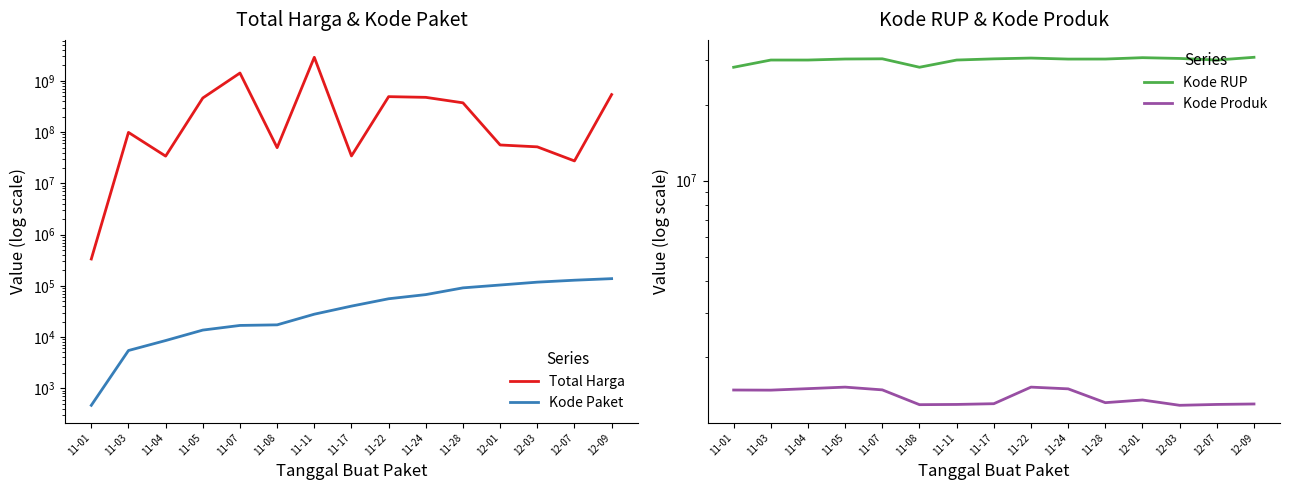

At which label is Total Harga closest to 1446227800?

11-07